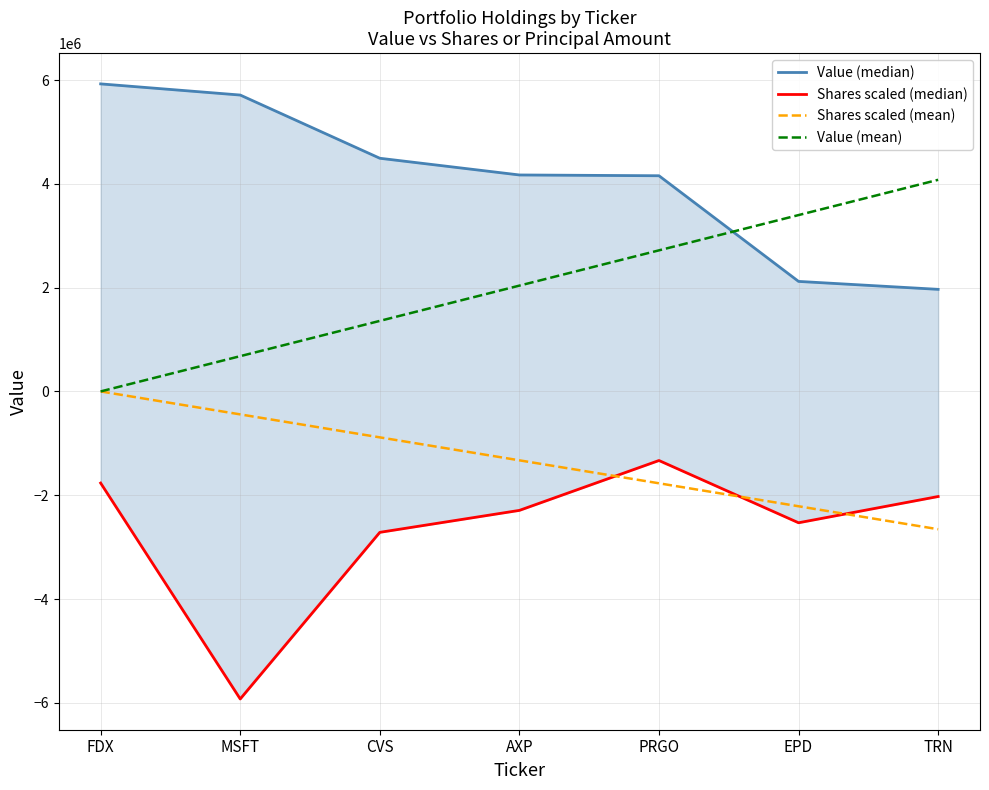

The Value (median) series shows 5926000.0 at FDX. True or false?

True